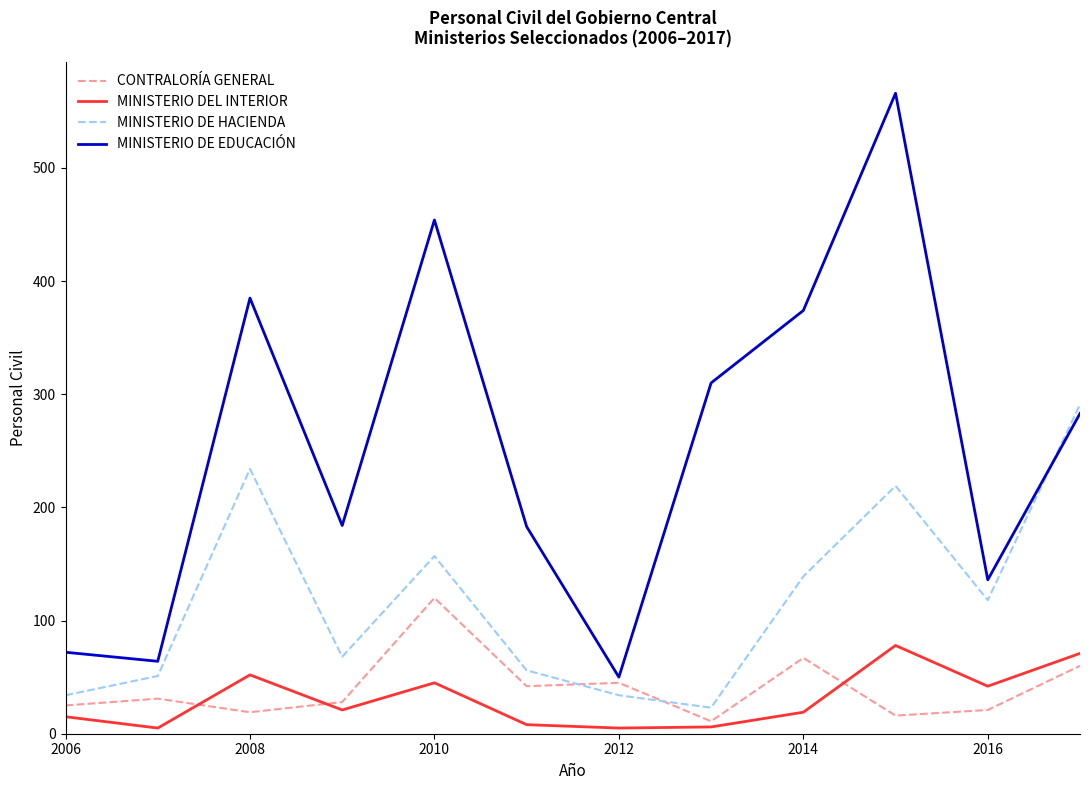

At how many categories does at least one series exceed 424?

2